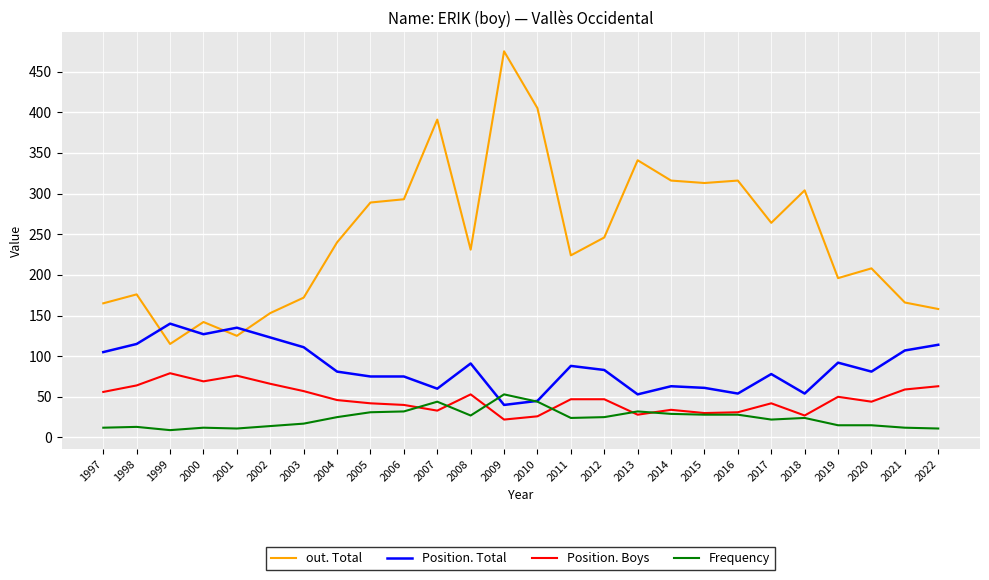

Between 2000 and 2009, which series saw the biggest shift?

out. Total